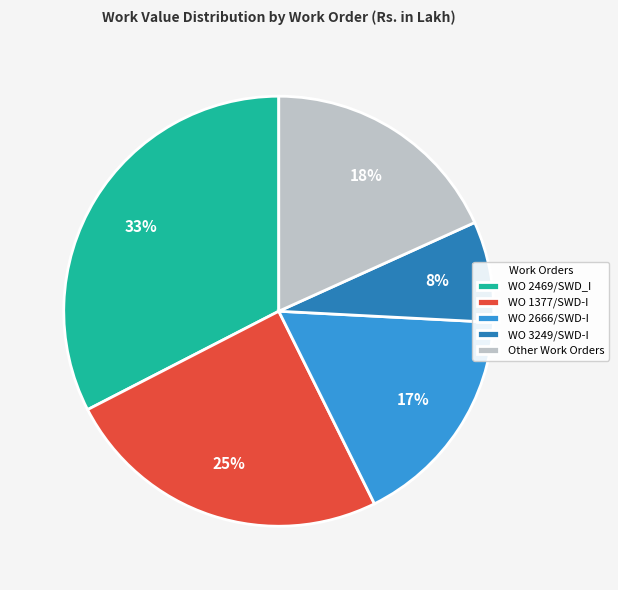

Is there a majority slice in this chart?

No